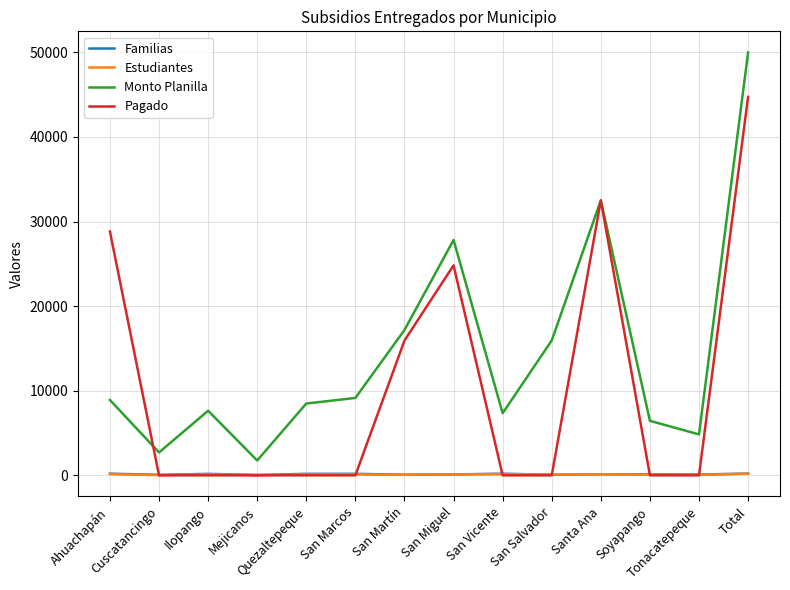

How many lines are shown in the chart?

4